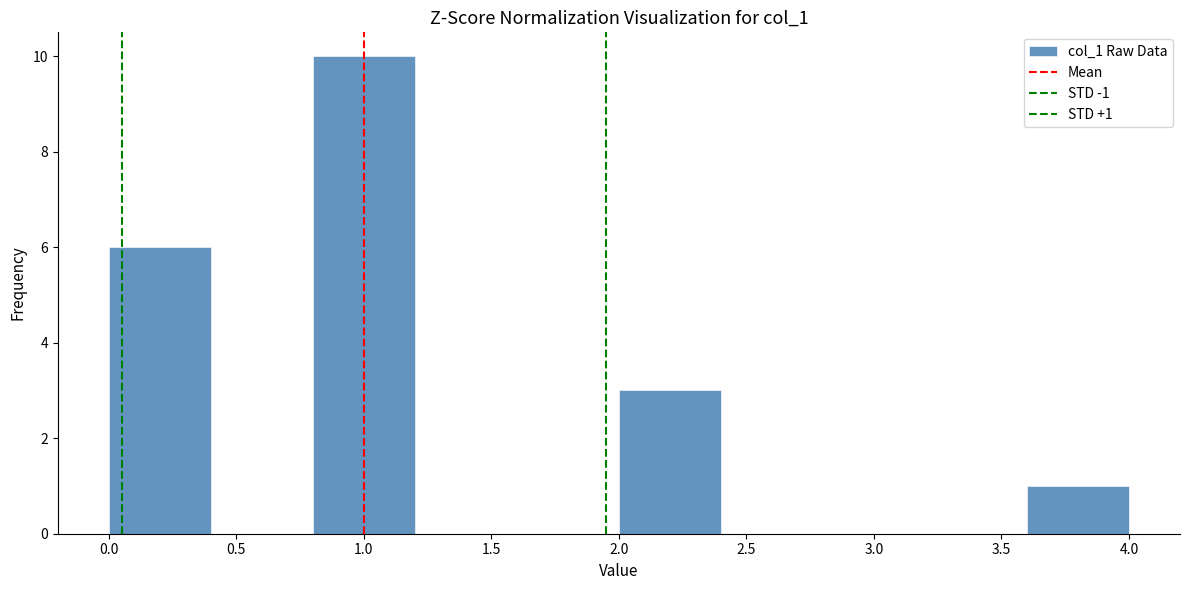

Which range on the x-axis has the tallest bar?

0.8 to 1.2